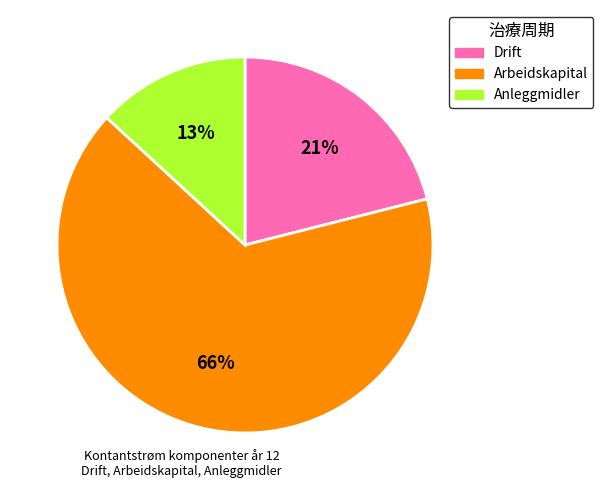

Which has a higher value, Drift or Anleggmidler?

Drift